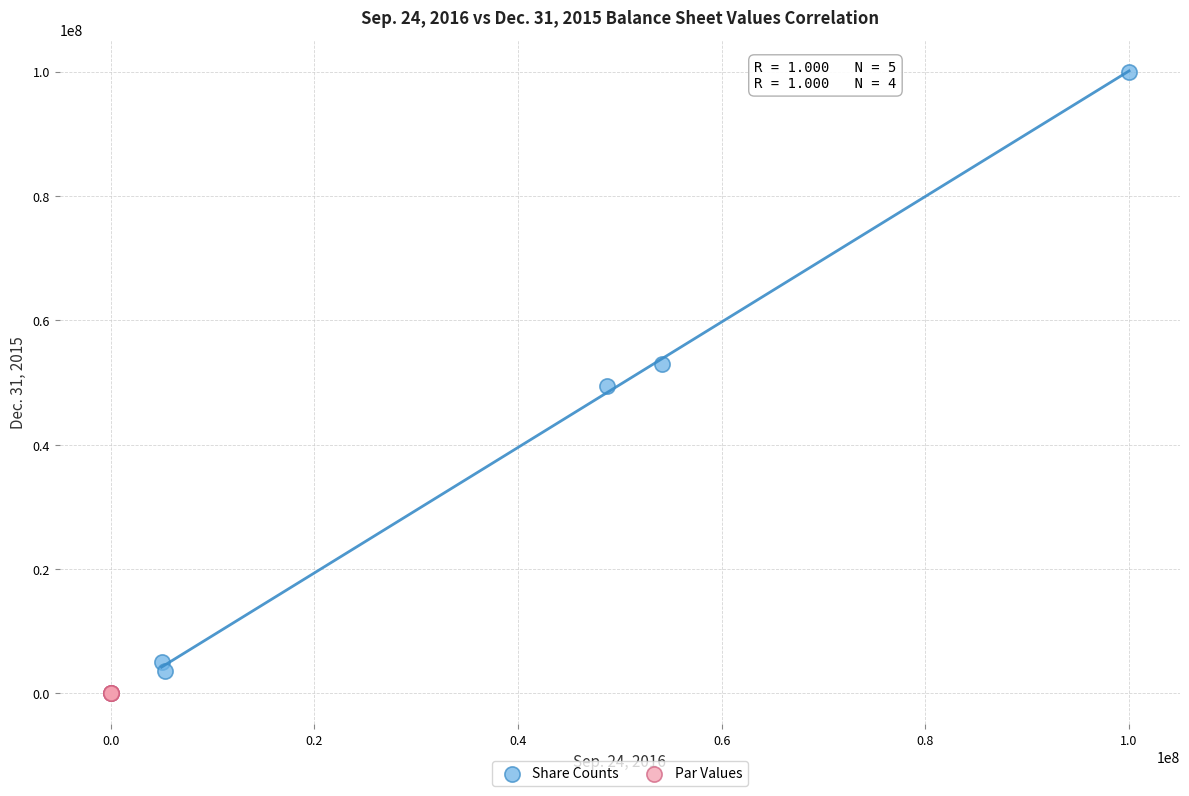

Which series reaches the minimum Y coordinate?

Par Values